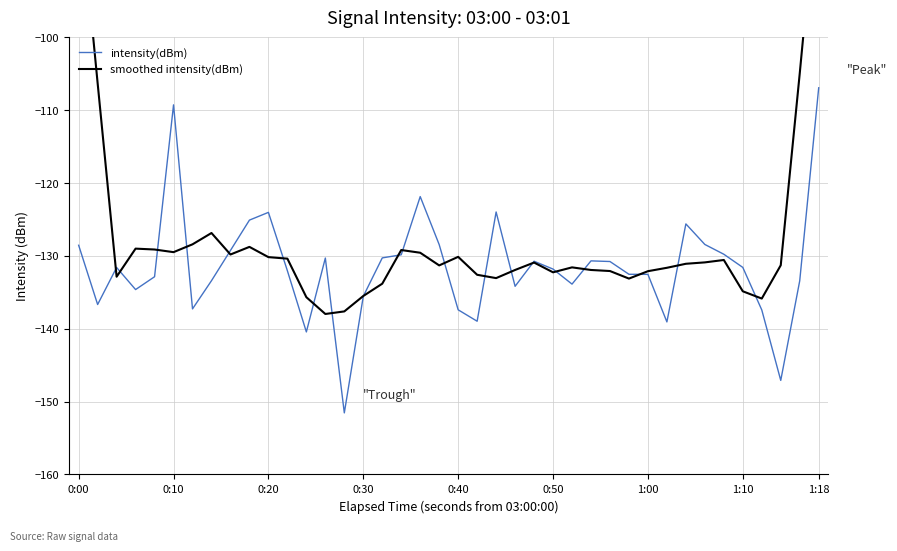

What value does the intensity(dBm) series have at 0:50?

-131.8